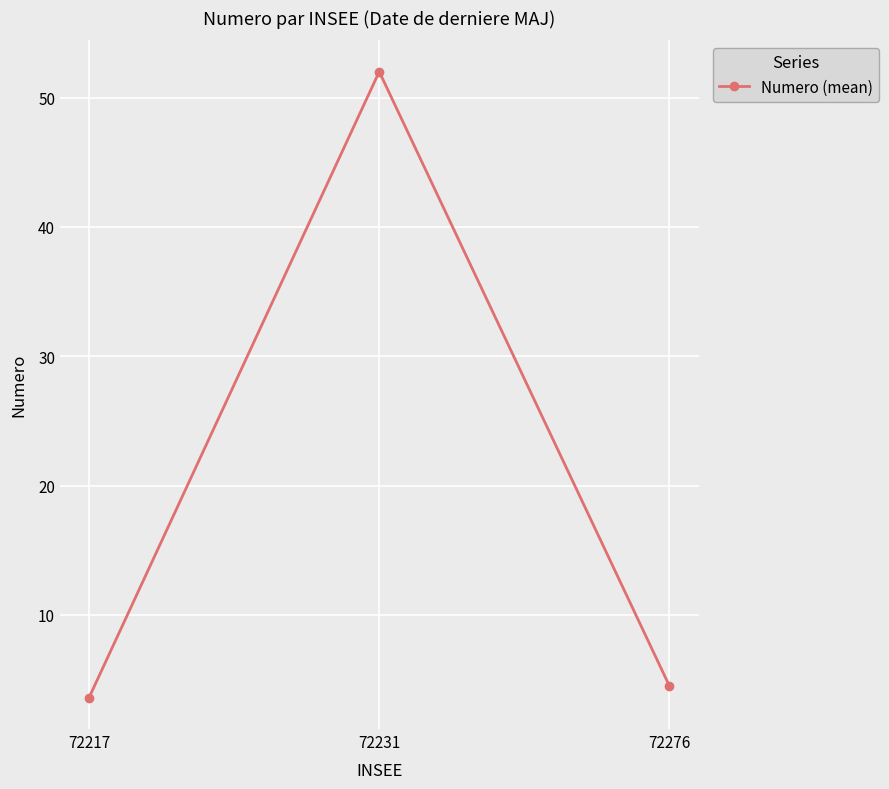

How many lines are shown in the chart?

1